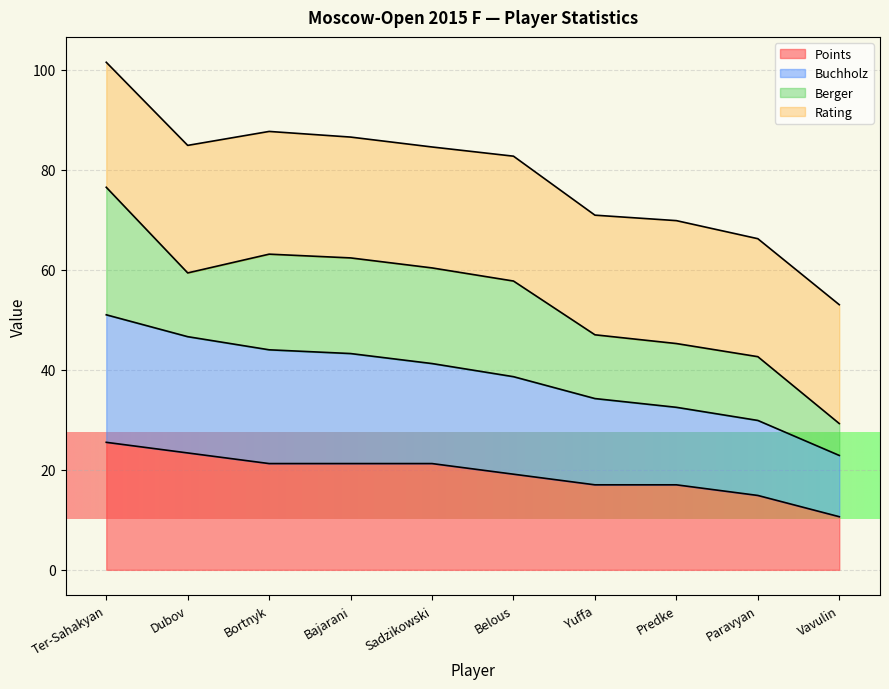

At which category is the sum across all series the highest?

Ter-Sahakyan